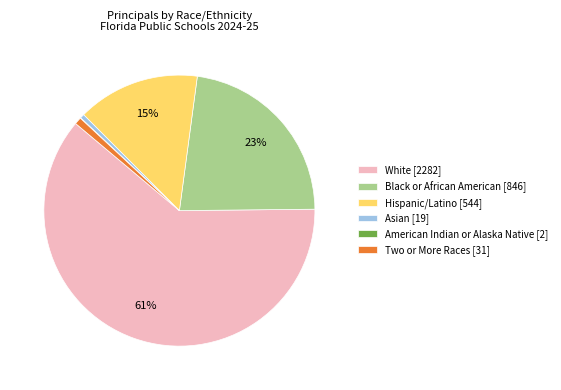

Which slice is the largest?

White